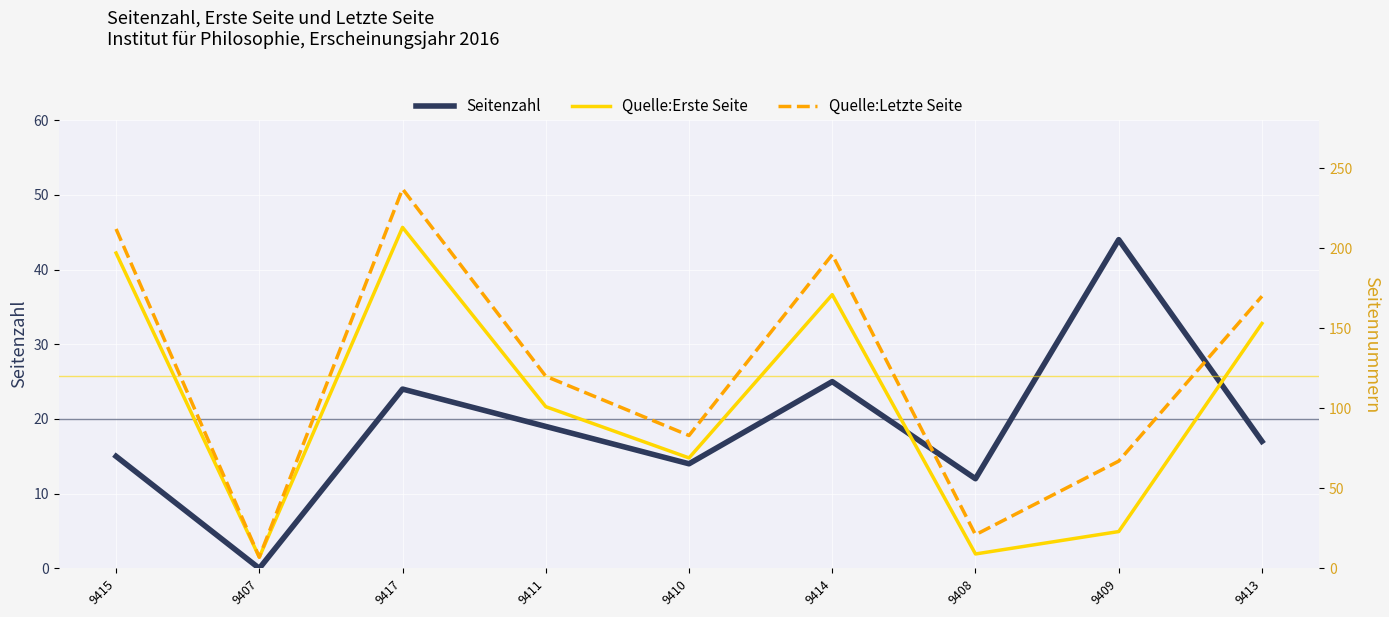

What is the sum of all Seitenzahl values?

170